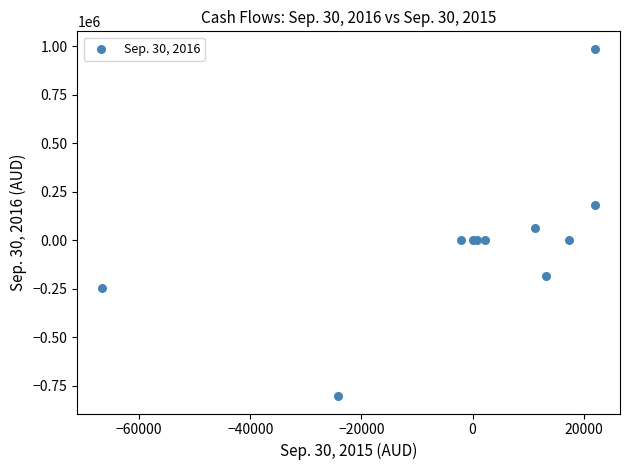

What Y value in the scatter plot is closest to 92025?

61055